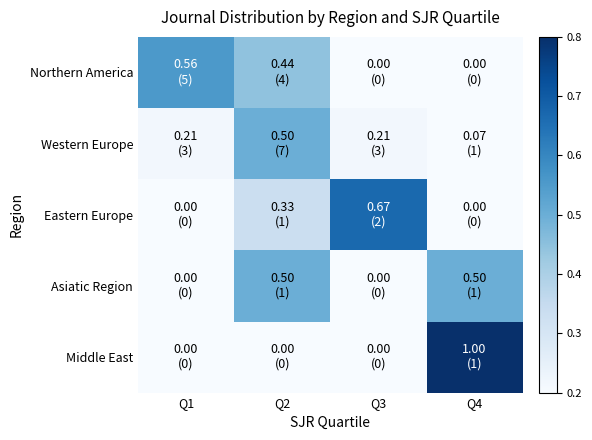

At Q3, list the series in order from smallest to largest.

Northern America, Asiatic Region, Middle East, Western Europe, Eastern Europe